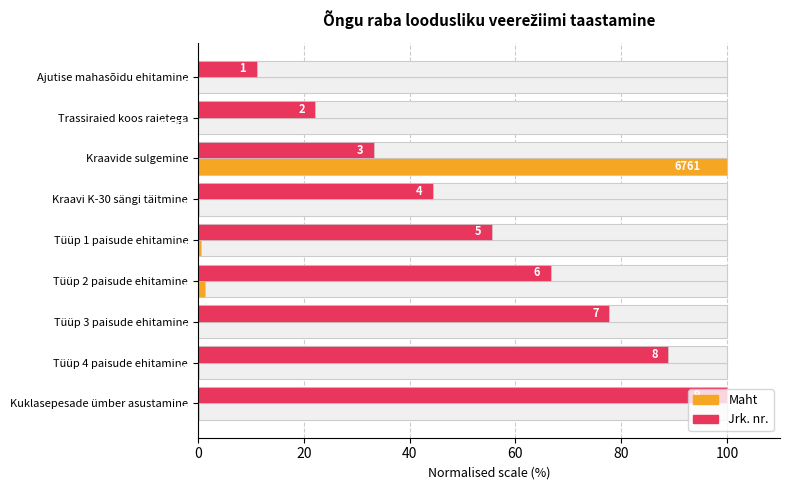

Are the bars horizontal?

Yes